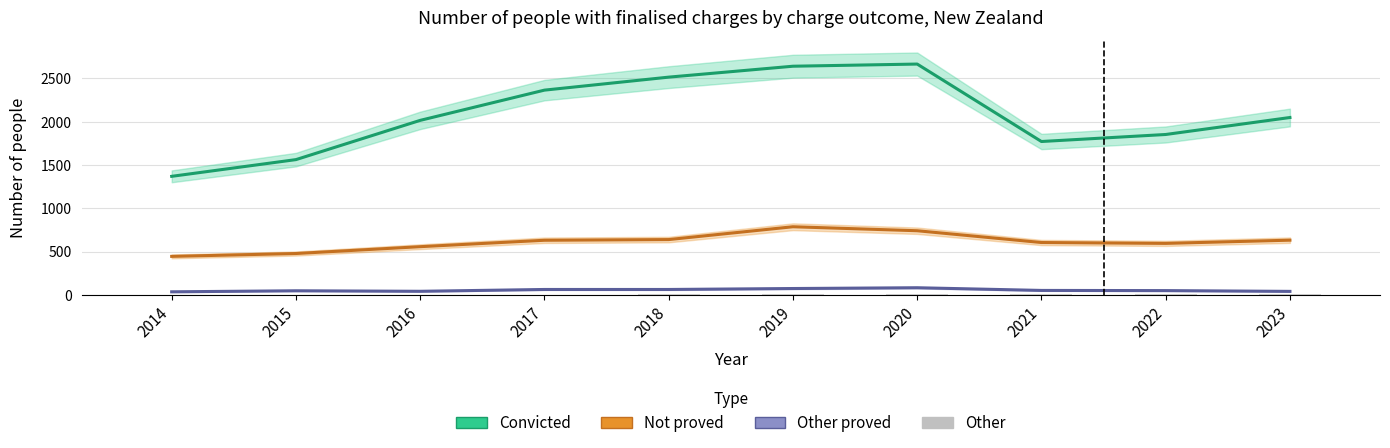

True or false: Other proved has a value of 37 at 2014.

True